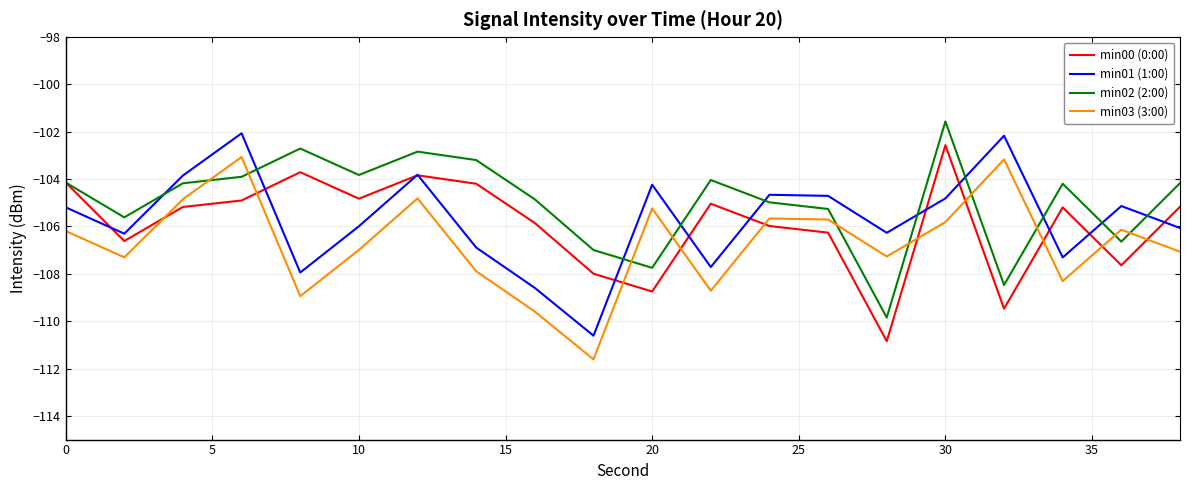

Which series has the largest total across all categories?

min02 (2:00)